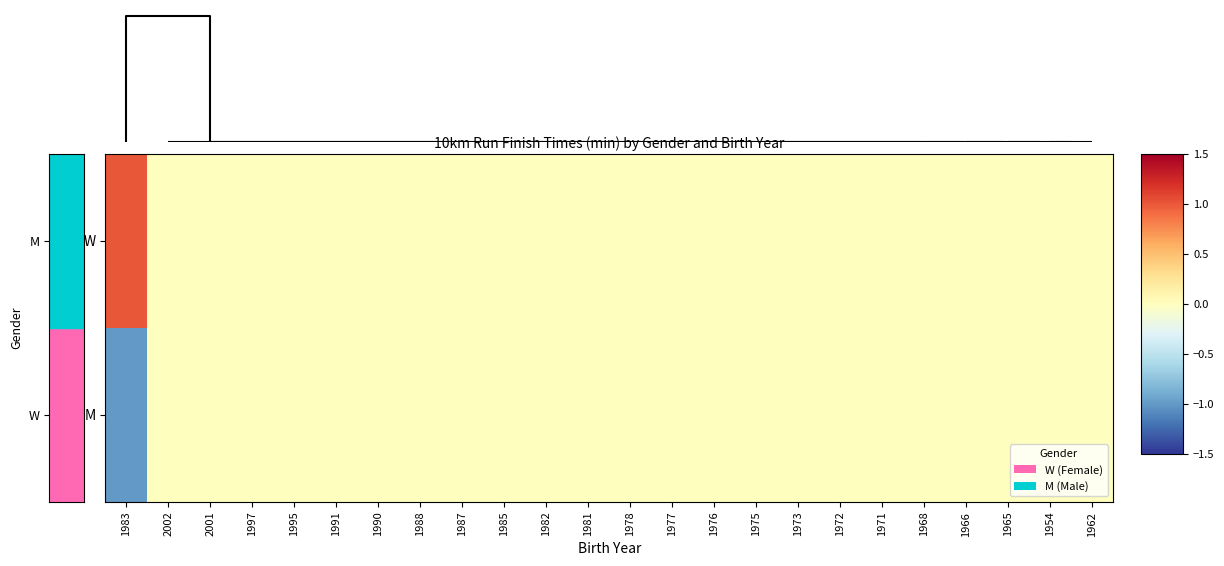

Which has a higher value, 1985 or 1962?

1985